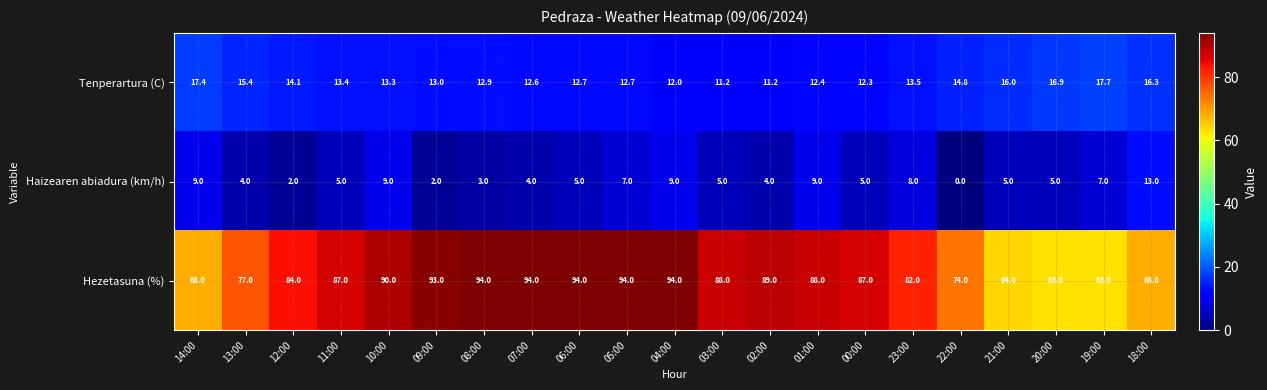

Between 10:00 and 03:00, which series saw the biggest shift?

Haizearen abiadura (km/h)